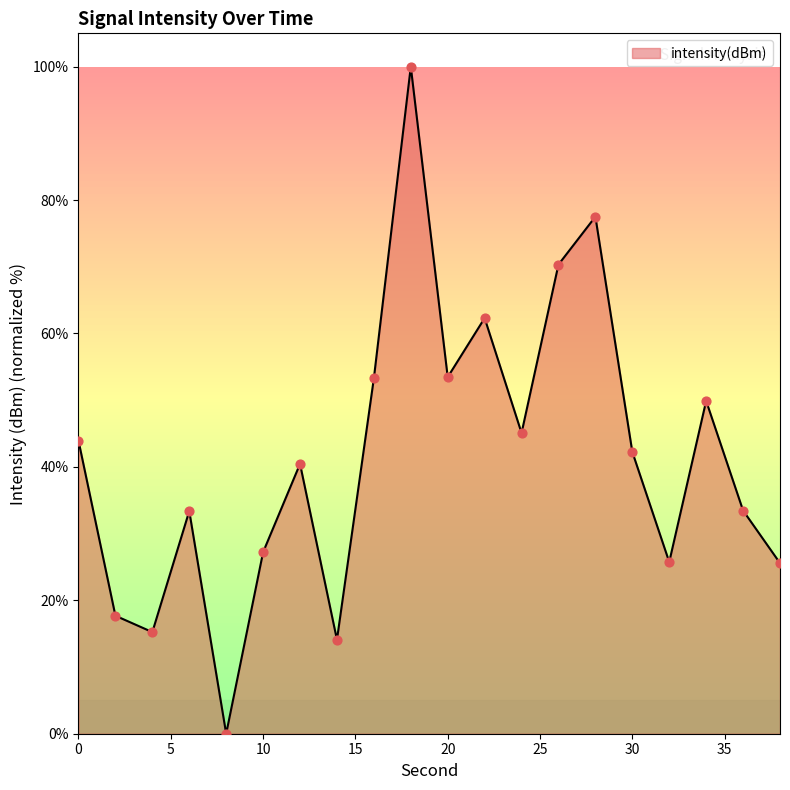

What is the difference between the maximum and minimum values?

100.0